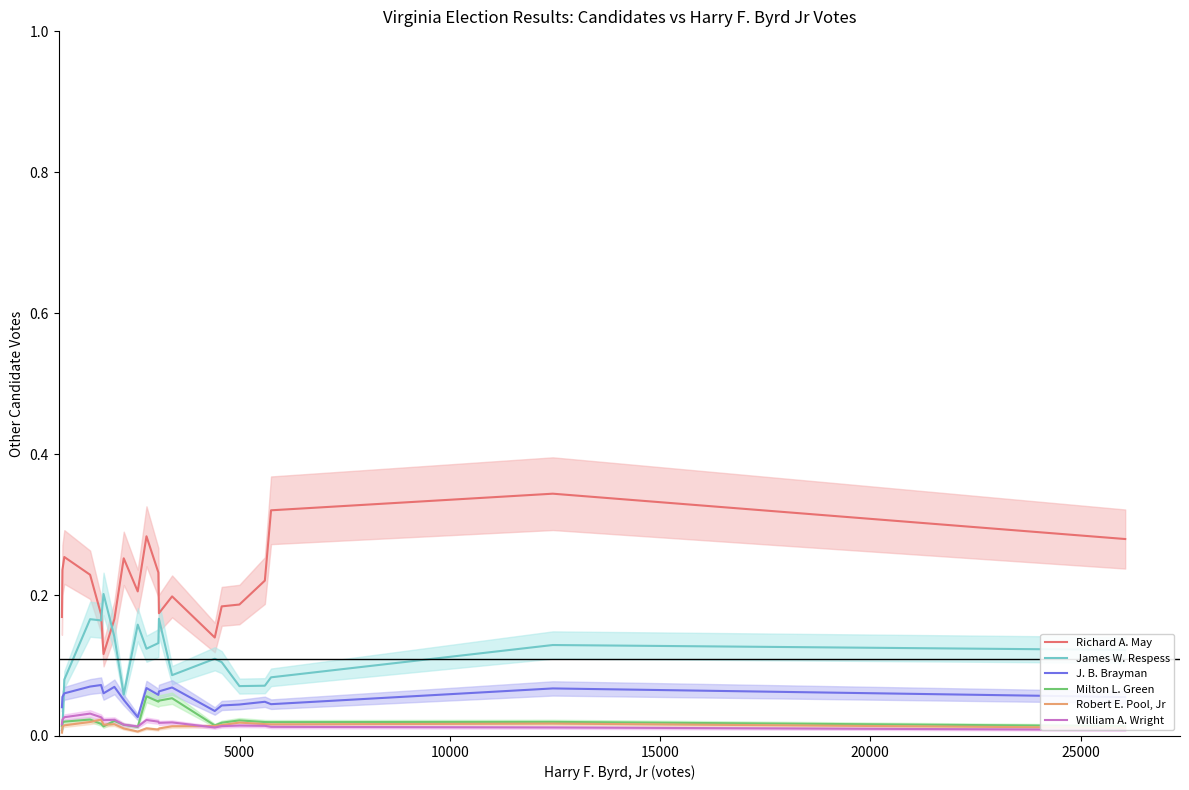

True or false: Richard A. May and J. B. Brayman cross at least once.

False